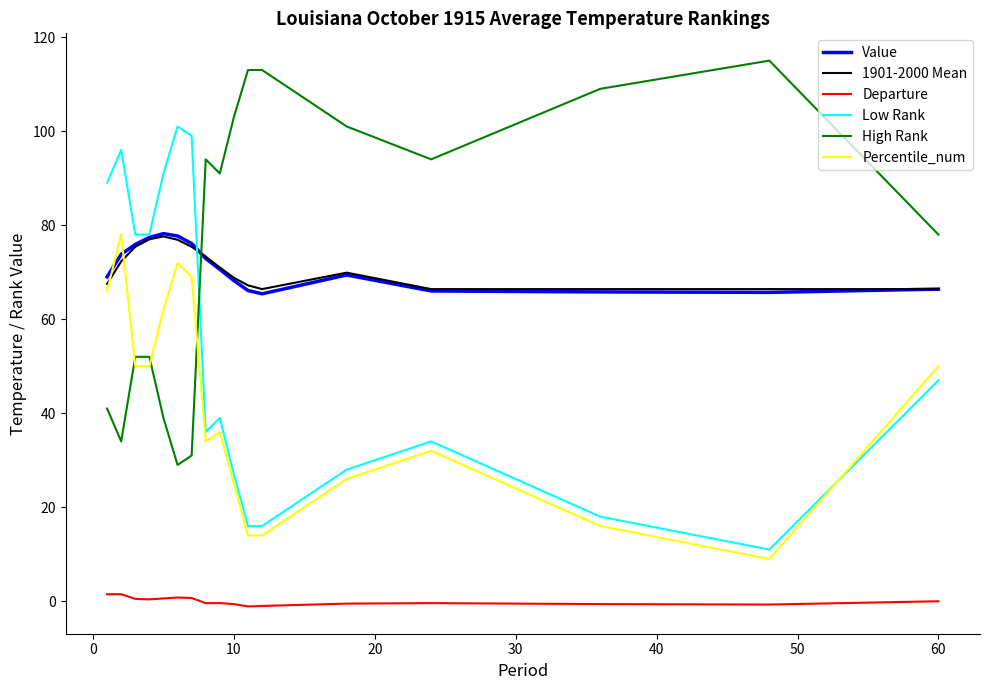

True or false: Low Rank and 1901-2000 Mean intersect in this chart.

True